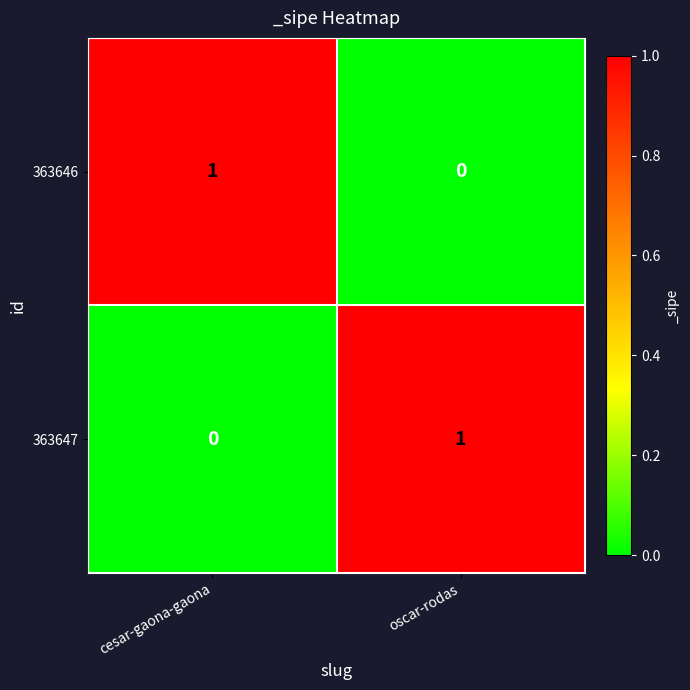

True or false: 363647 has a value of 0 at cesar-gaona-gaona.

True